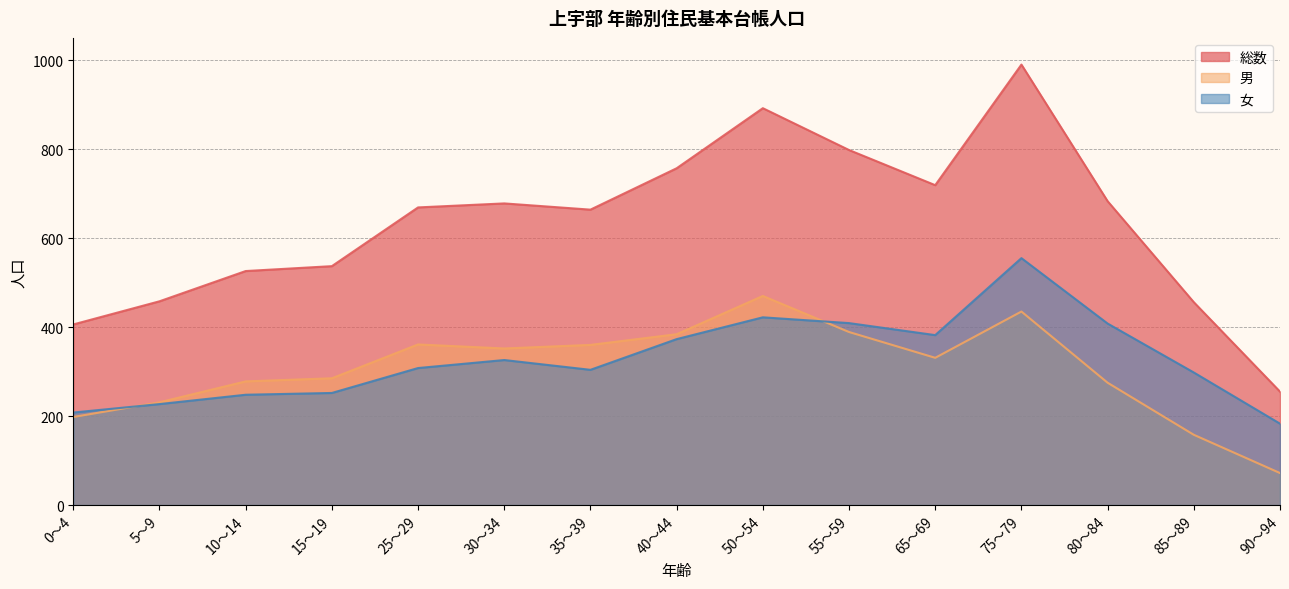

What is the difference between the 女 values at 30～34 and 0～4?

118